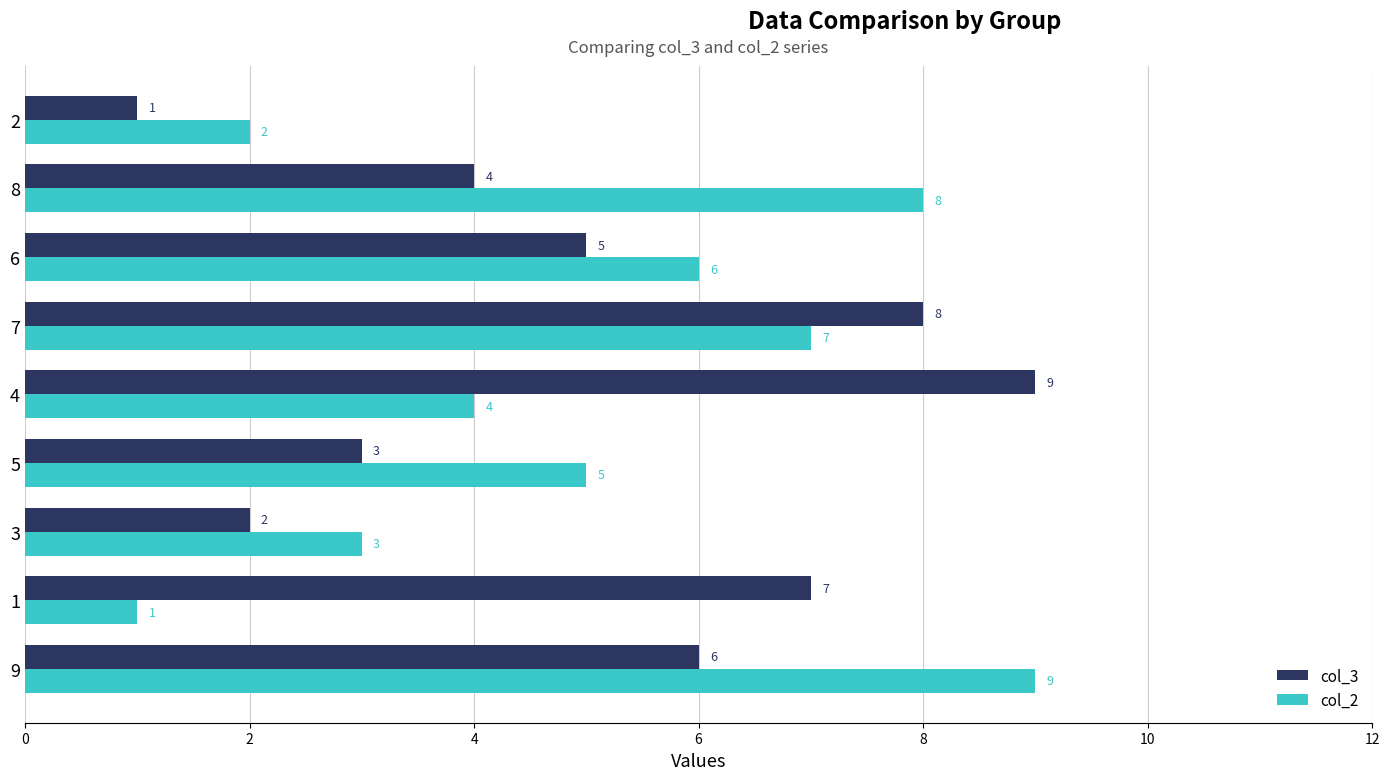

The value of col_2 at 1 is 1. True or false?

True